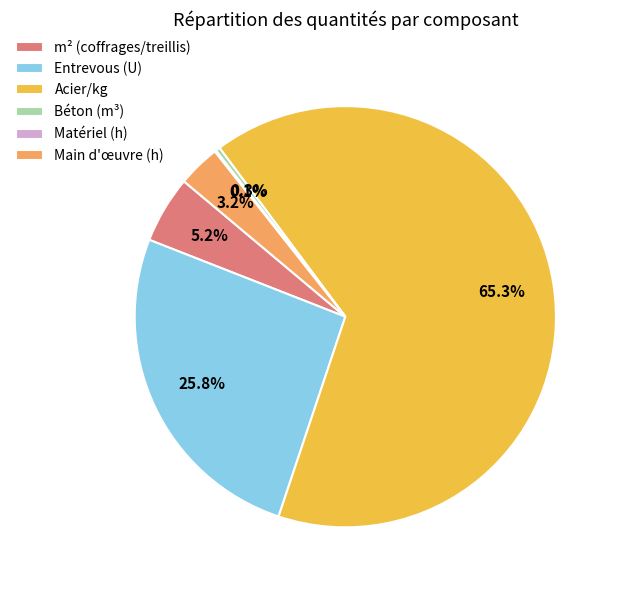

What percentage is NOT represented by m² (coffrages/treillis)?

94.8%